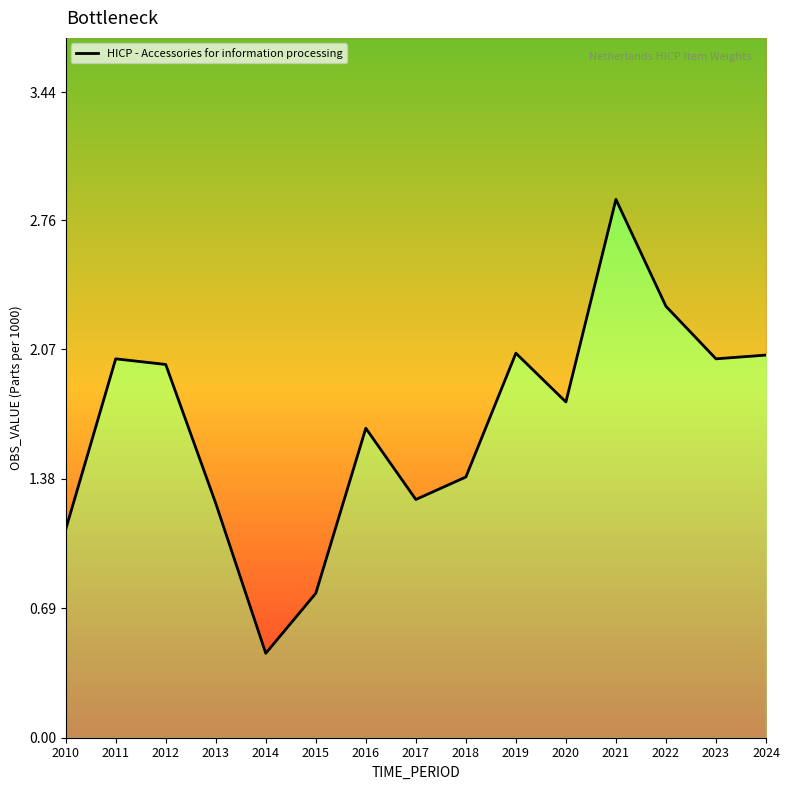

What is the difference between the second highest and second lowest values?

1.5